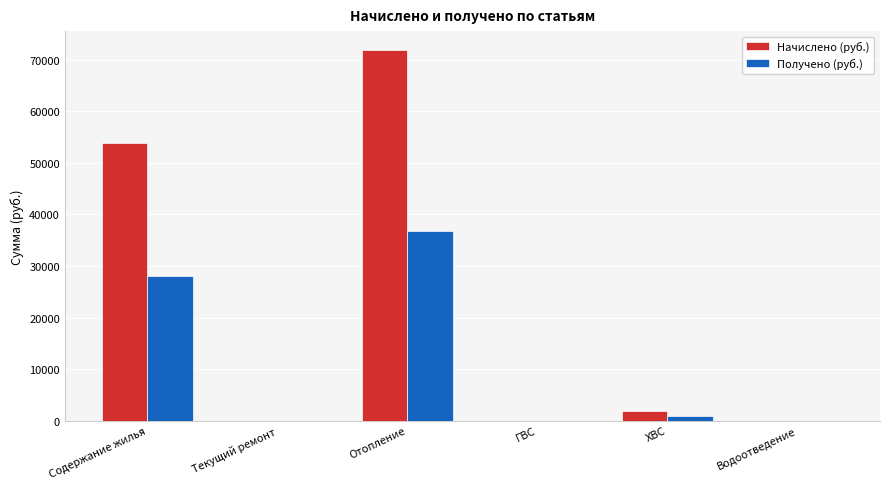

Reading right to left, transcribe all the data shown in this chart.

Начислено (руб.): Водоотведение=0.0	ХВС=1863.4	ГВС=0.0	Отопление=71974.1	Текущий ремонт=0.0	Содержание жилья=53929.4
Получено (руб.): Водоотведение=0.0	ХВС=946.6	ГВС=0.0	Отопление=36721.6	Текущий ремонт=0.0	Содержание жилья=28034.5